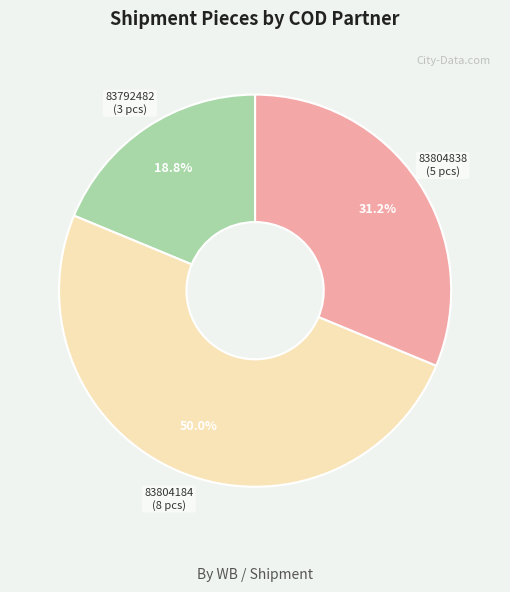

How many slices are in this pie chart?

3